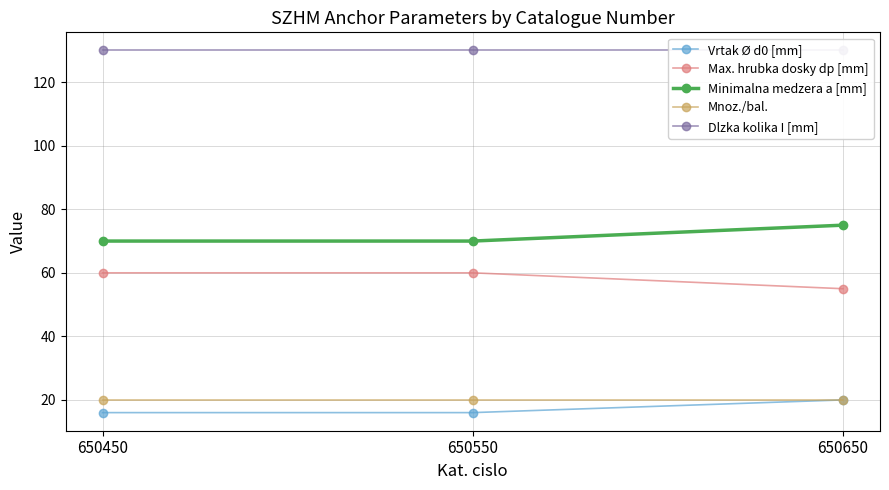

What is the value of the Dlzka kolika I [mm] point at the 2nd from the left?

130